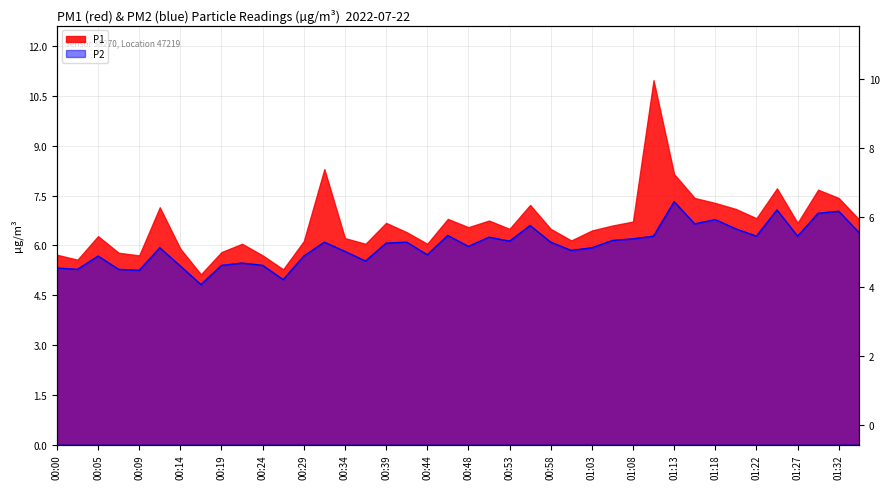

Is it true that the value at 00:00 is 9.0?

False